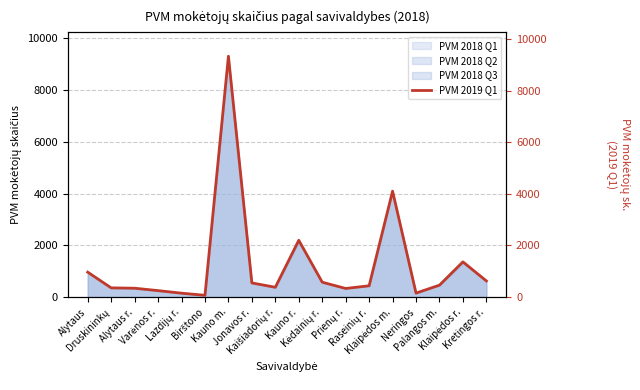

Reading left to right, list all the values displayed in this chart.

967	357	344	250	151	68	9340	549	380	2202	577	334	438	4108	154	462	1365	626